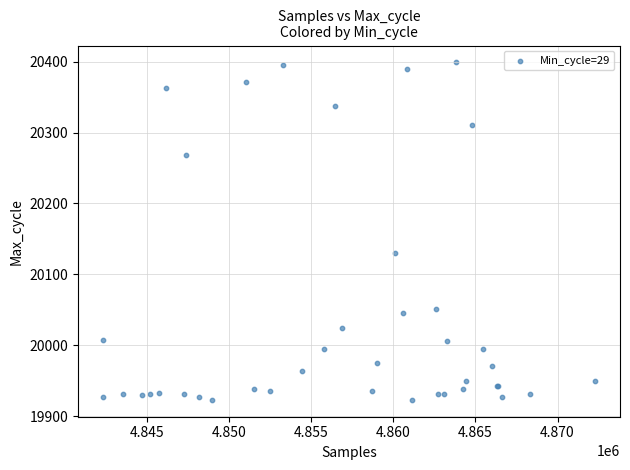

What Y value in the scatter plot is closest to 20161?

20130